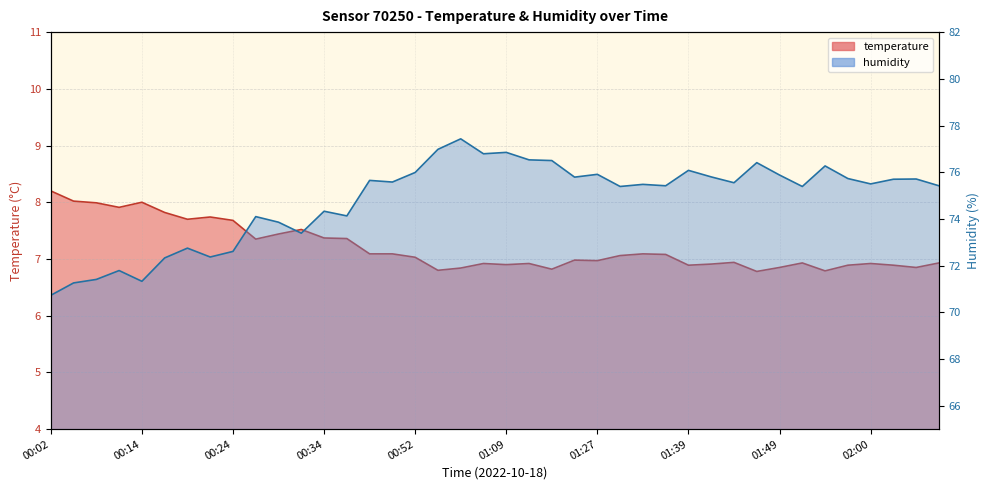

Is it true that temperature equals 4.1 at 01:37?

False